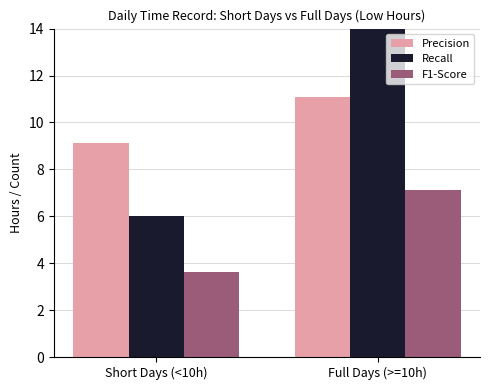

What is the greatest value displayed?

20.0